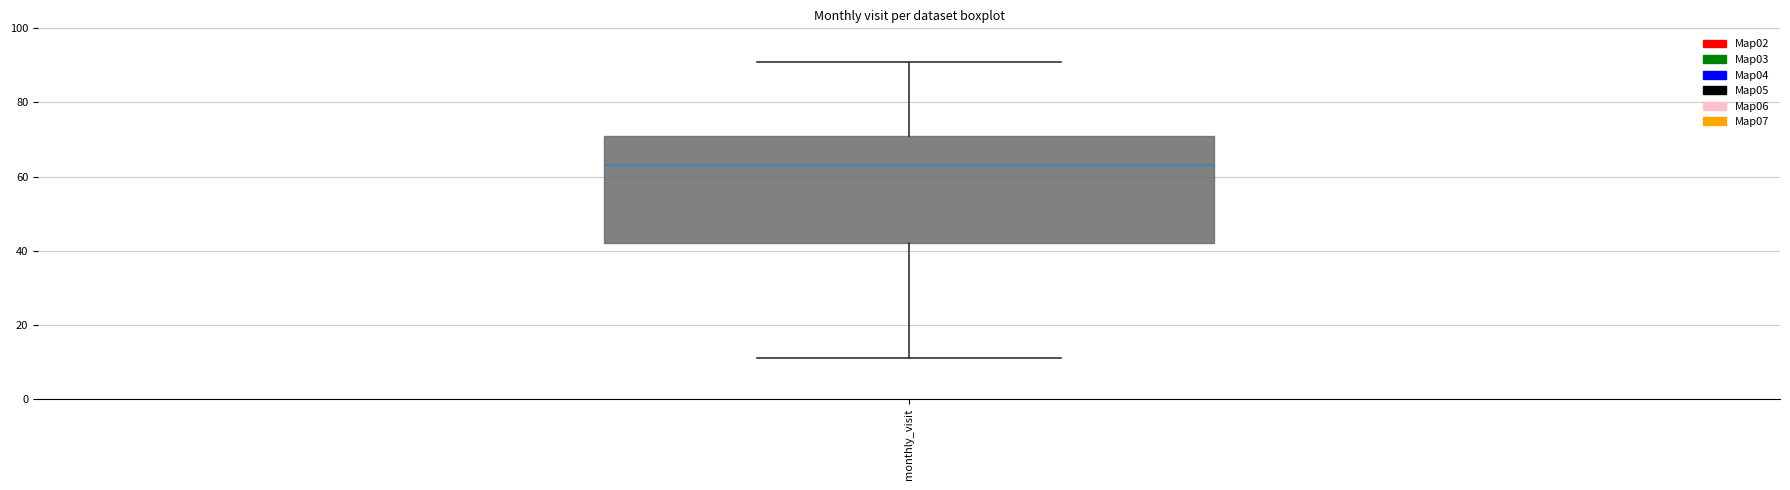

Where does the lower whisker of the box for monthly_visit end on the y-axis? The values are not printed on the chart, so give them approximately, as read against the axis.

12